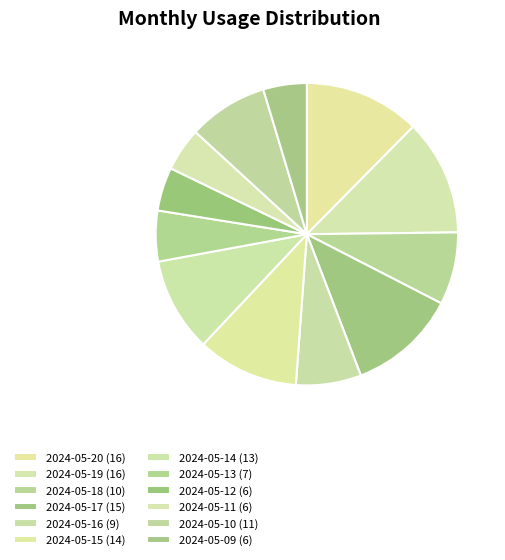

Count the number of slices in the pie.

12